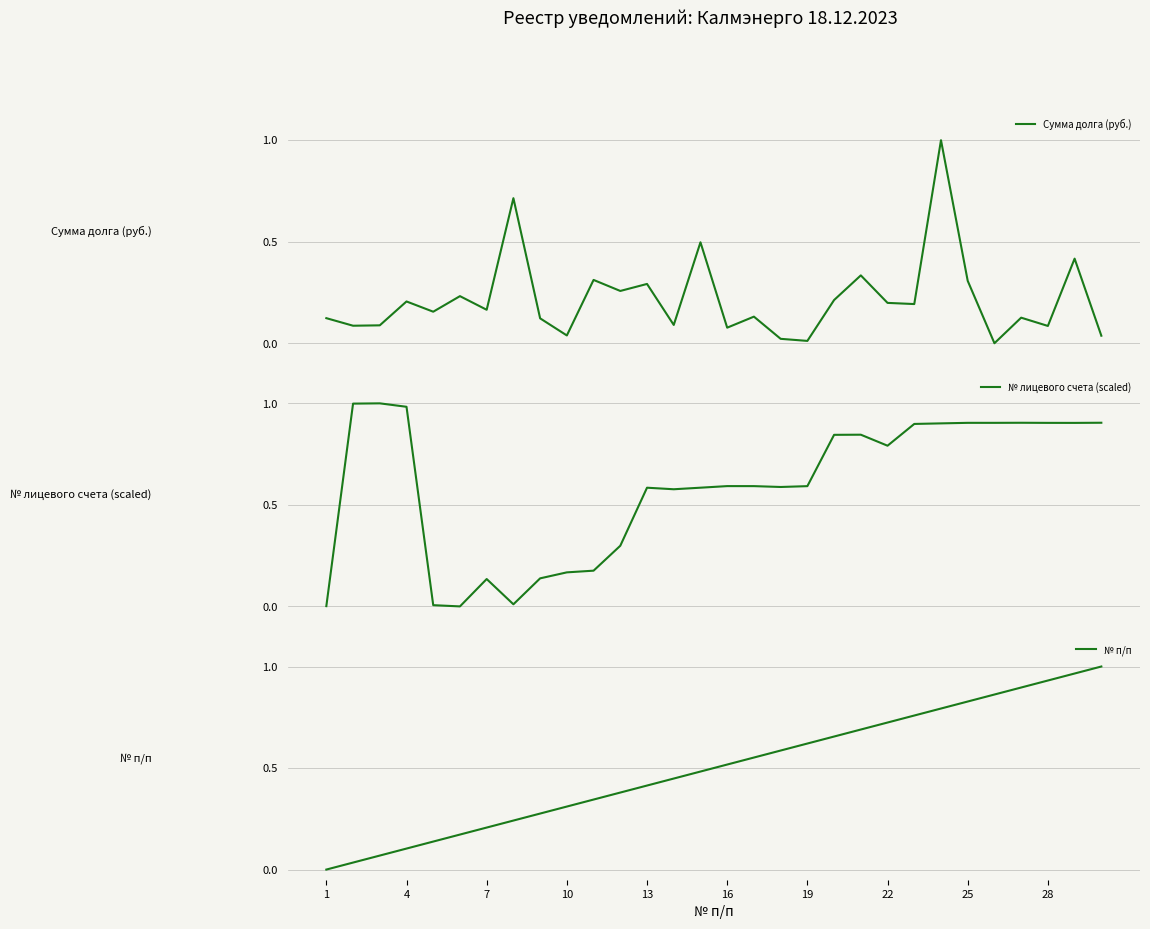

True or false: Сумма долга (руб.) has more than 1 interior local peaks.

True